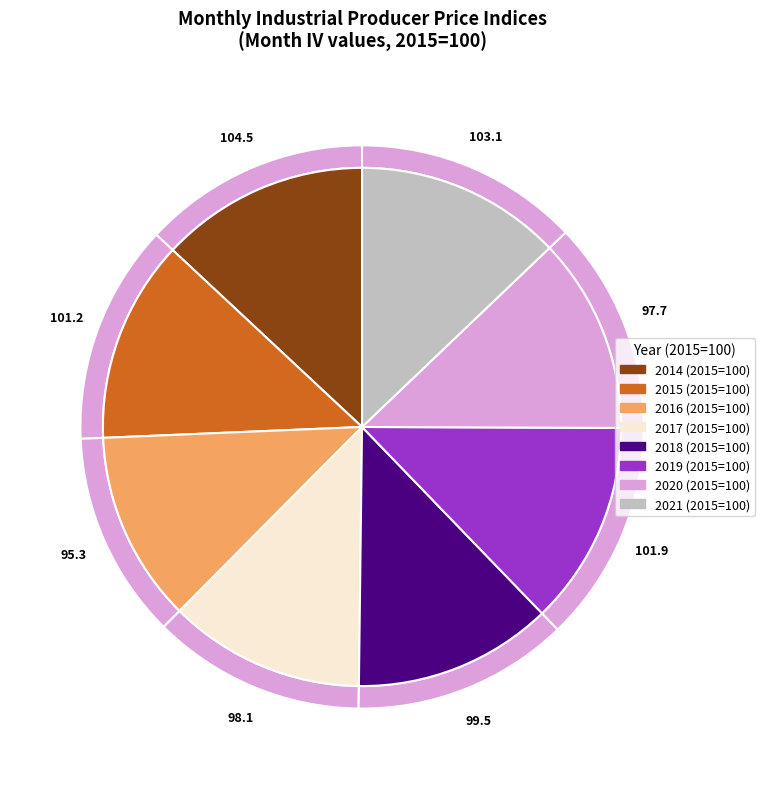

Is there a majority slice in this chart?

No